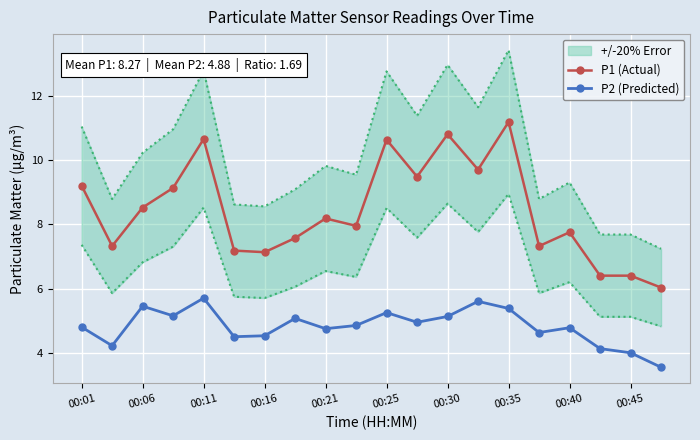

True or false: P1 (Actual) has a value of 11.7 at 00:16.

False